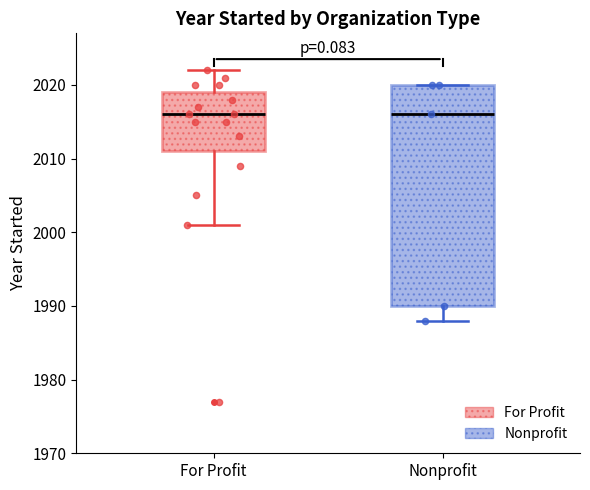

Where is the lower edge of the box for Nonprofit on the y-axis? The values are not printed on the chart, so give them approximately, as read against the axis.

1990